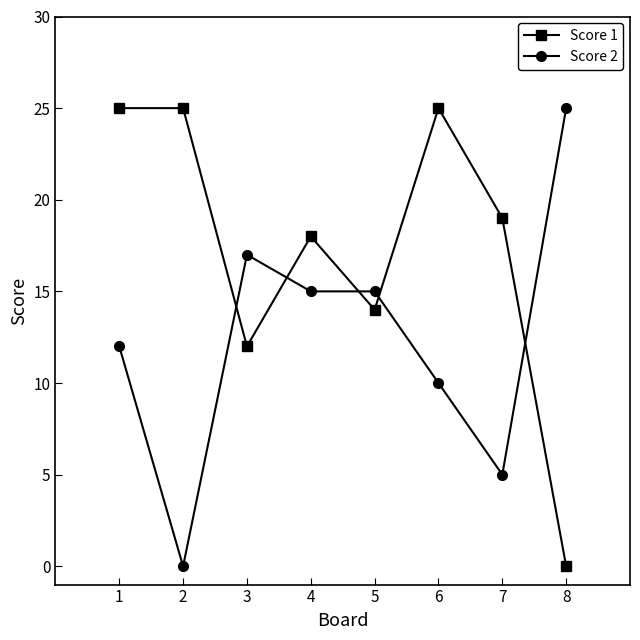

True or false: Score 2 has more than 0 interior local peaks.

True